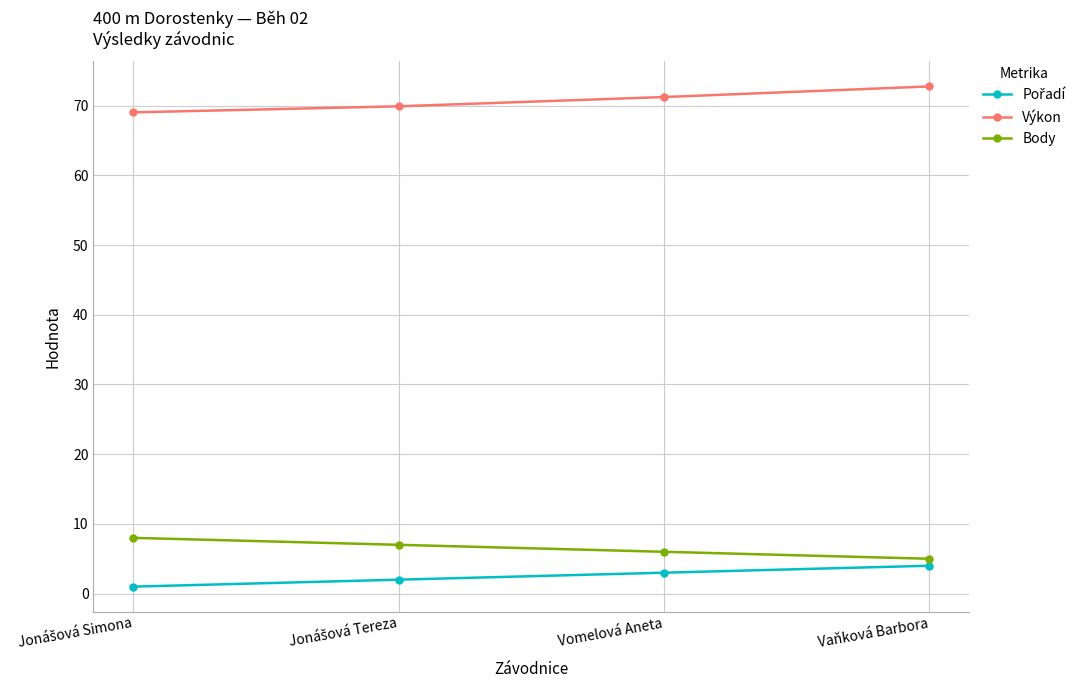

True or false: Výkon and Body intersect in this chart.

False